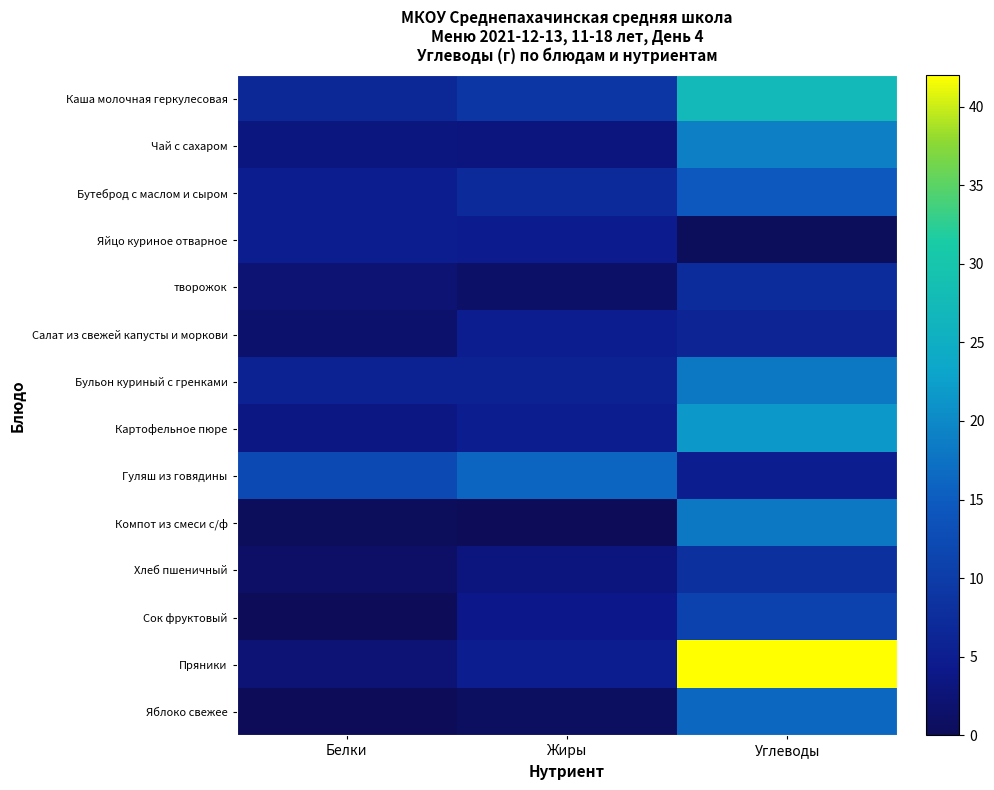

Reading left to right, list all the values displayed in this chart.

Каша молочная геркулесовая: Белки=6.7	Жиры=9.0	Углеводы=27.3
Чай с сахаром: Белки=3.2	Жиры=3.1	Углеводы=19.0
Бутеброд с маслом и сыром: Белки=4.8	Жиры=6.9	Углеводы=14.5
Яйцо куриное отварное: Белки=5.0	Жиры=4.6	Углеводы=0.3
творожок: Белки=2.2	Жиры=1.3	Углеводы=7.5
Салат из свежей капусты и моркови: Белки=1.6	Жиры=5.0	Углеводы=6.0
Бульон куриный с гренками: Белки=5.6	Жиры=5.7	Углеводы=18.1
Картофельное пюре: Белки=3.6	Жиры=4.9	Углеводы=21.7
Гуляш из говядины: Белки=12.1	Жиры=16.2	Углеводы=4.9
Компот из смеси с/ф: Белки=0.3	Жиры=0.0	Углеводы=18.2
Хлеб пшеничный: Белки=1.0	Жиры=3.0	Углеводы=8.0
Сок фруктовый: Белки=0.0	Жиры=4.0	Углеводы=11.0
Пряники: Белки=2.3	Жиры=4.8	Углеводы=42.0
Яблоко свежее: Белки=0.0	Жиры=0.6	Углеводы=16.3